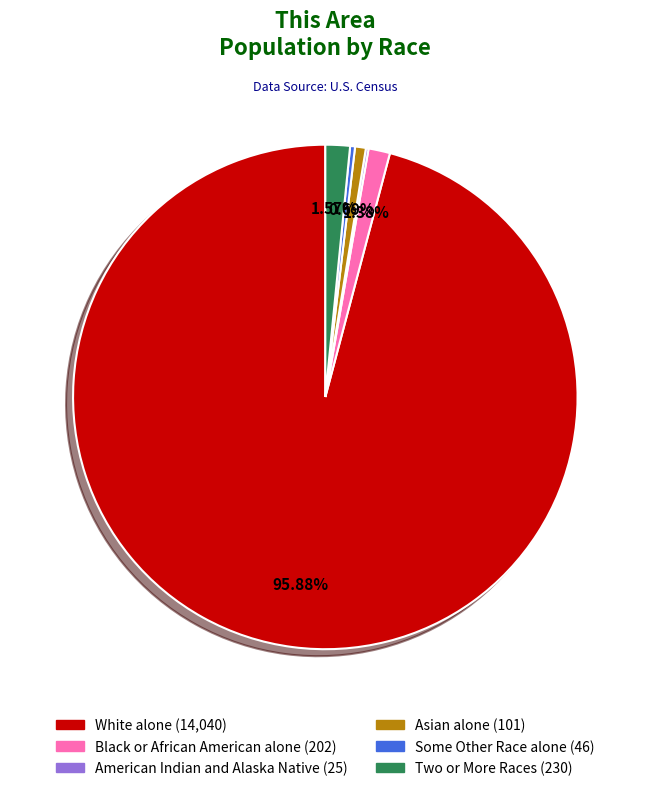

Is there any slice that represents more than half of the pie?

Yes